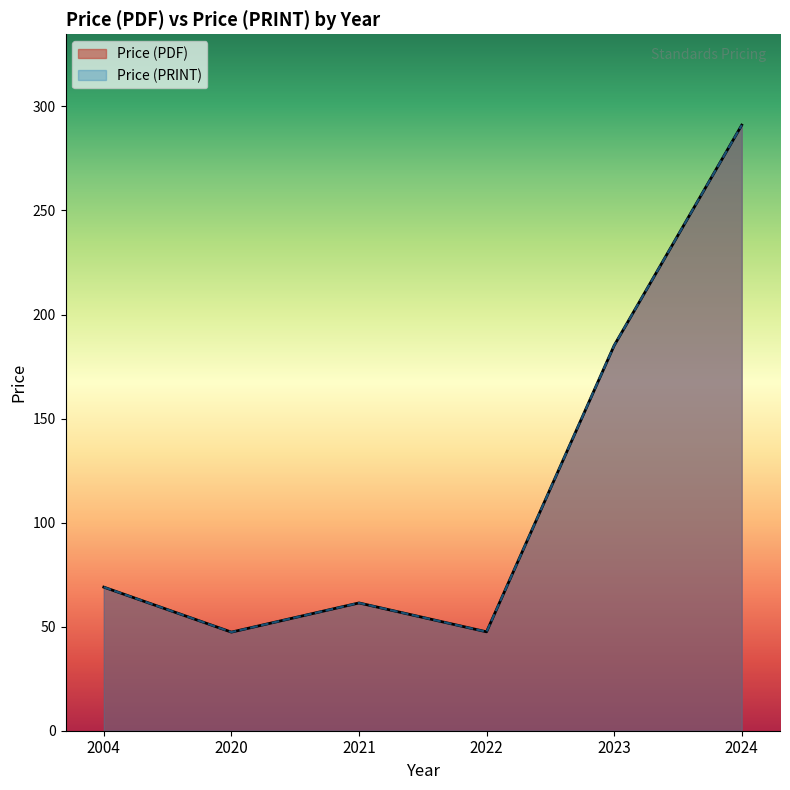

Which has a higher value, 2023 or 2023?

2023